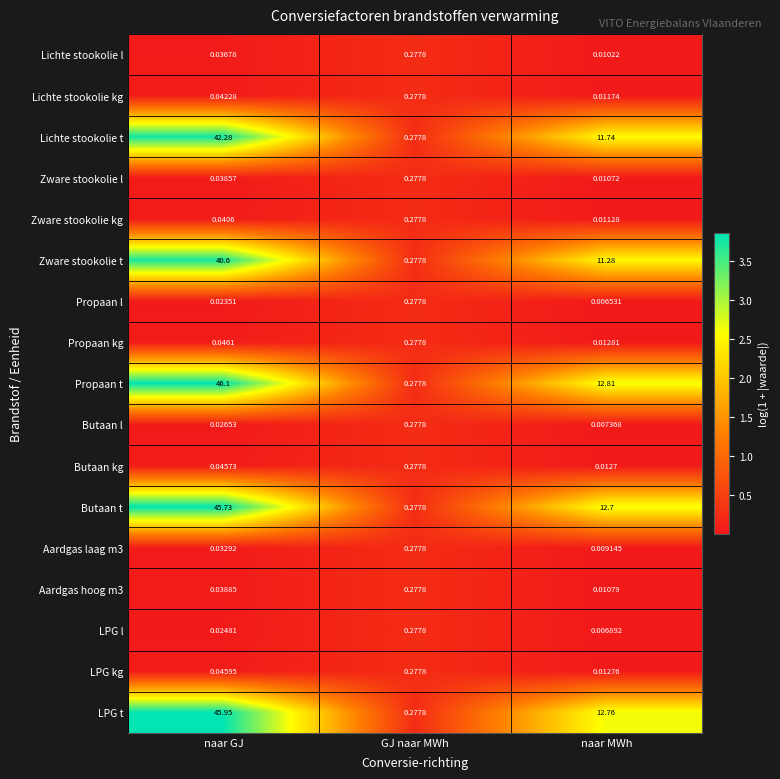

What is the total value across all series at naar MWh?

61.4